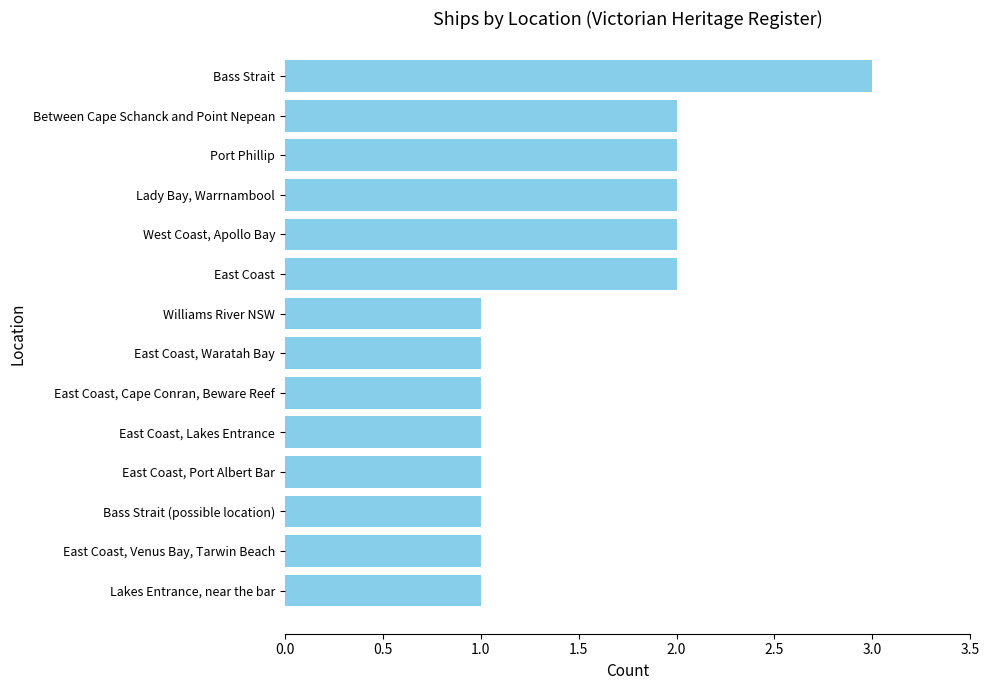

What is the greatest value displayed?

3